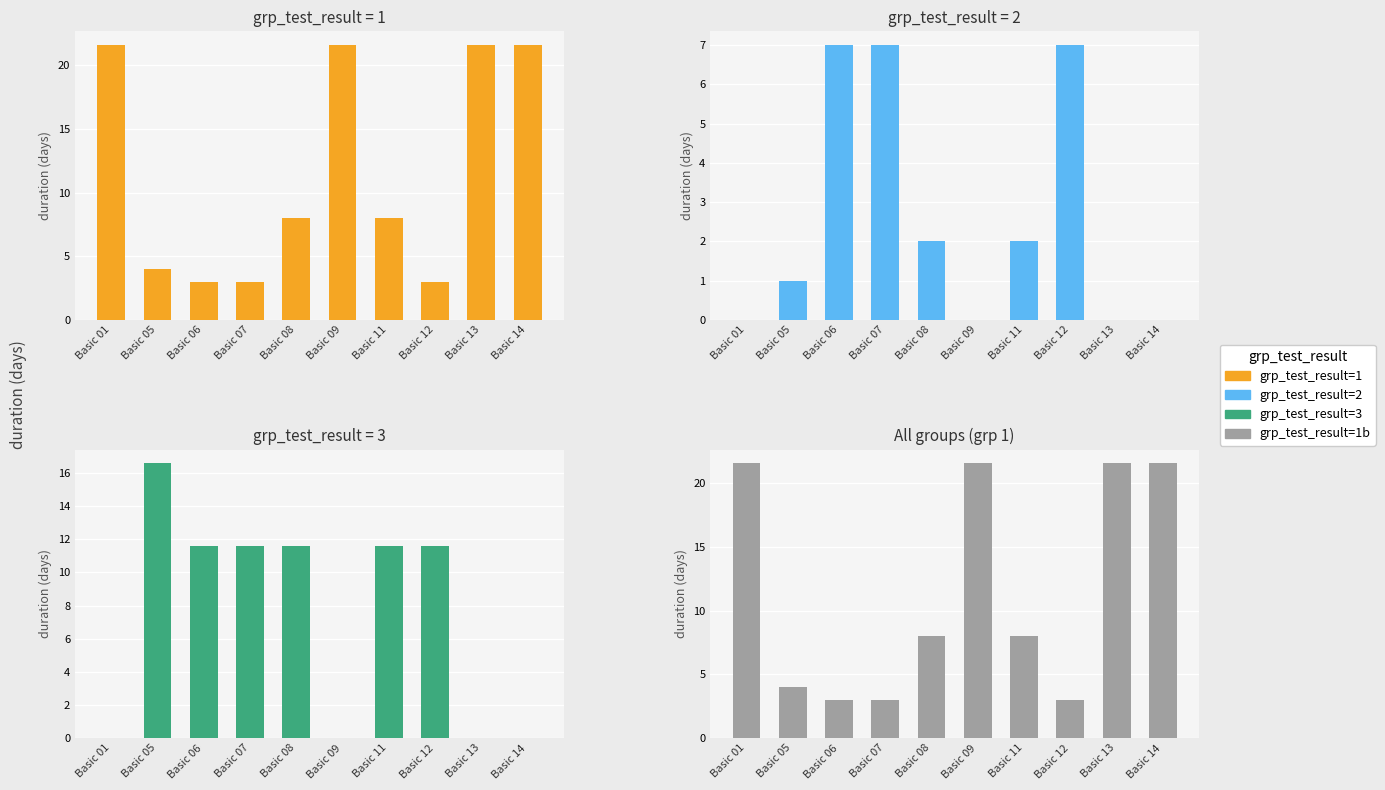

How many bars are there in each group?

4